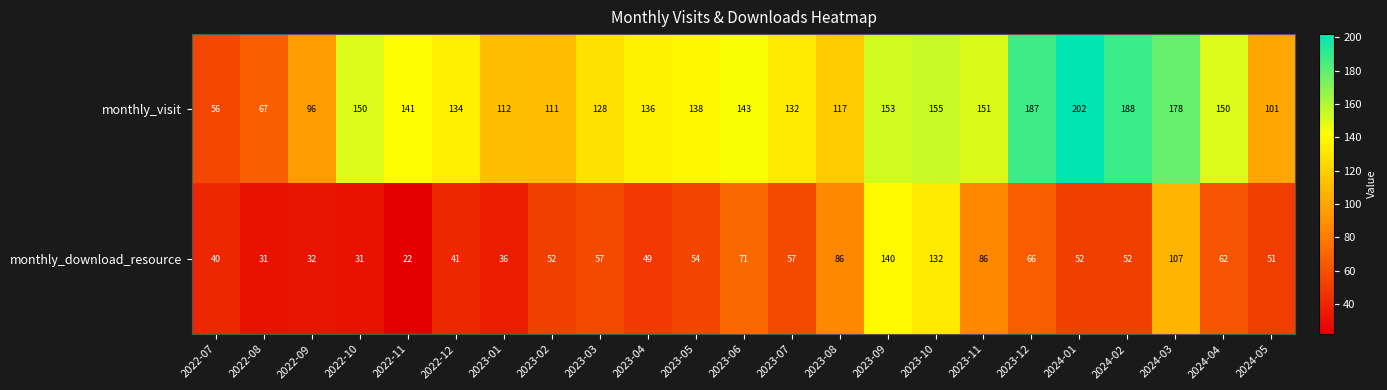

At which category is the sum across all series the highest?

2023-09